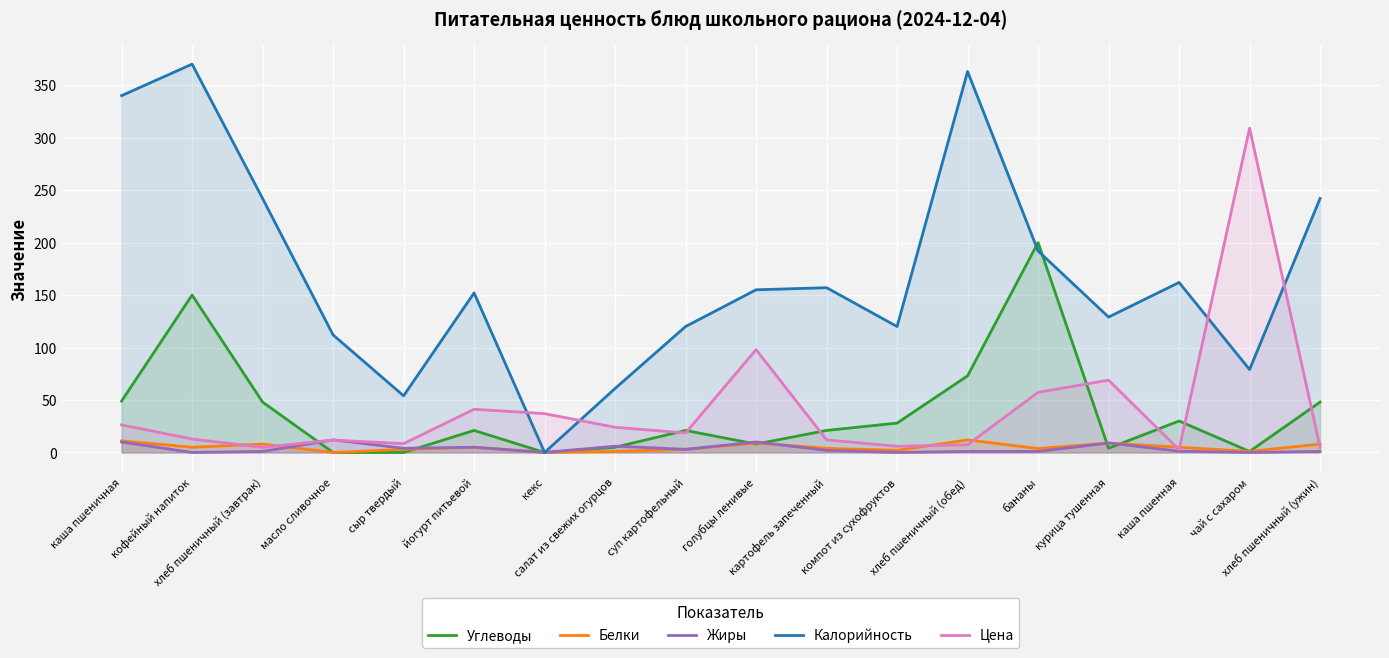

At which label does Углеводы first exceed 21?

каша пшеничная